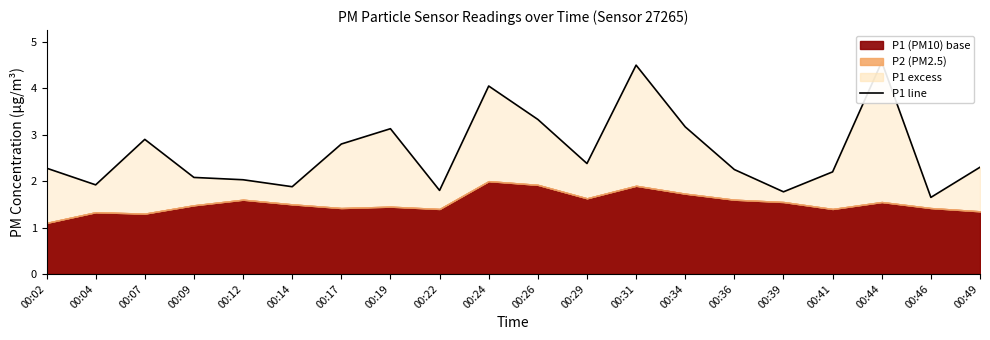

Reading right to left, extract all data points from this chart.

2.3	1.6	4.6	2.2	1.8	2.2	3.2	4.5	2.4	3.3	4.0	1.8	3.1	2.8	1.9	2.0	2.1	2.9	1.9	2.3